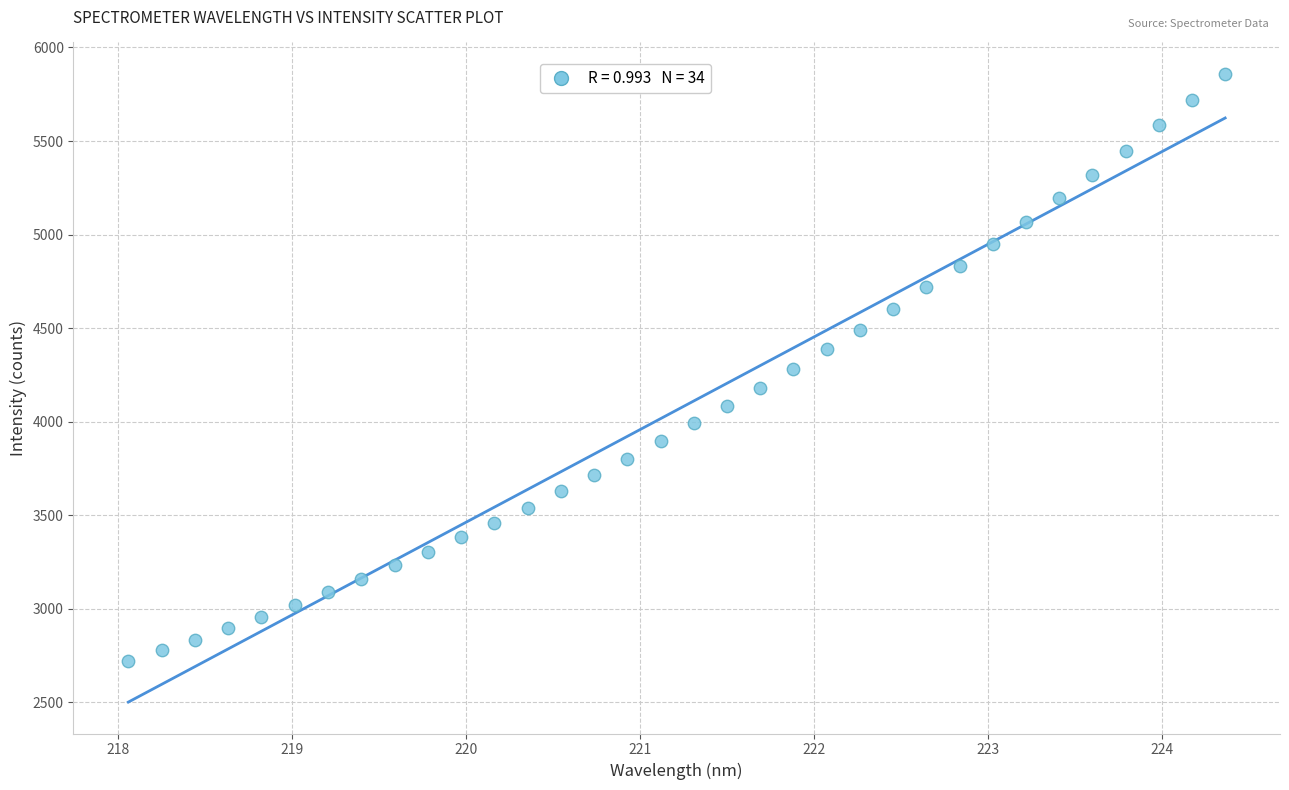

What is the range of X values (max minus min)?

6.3